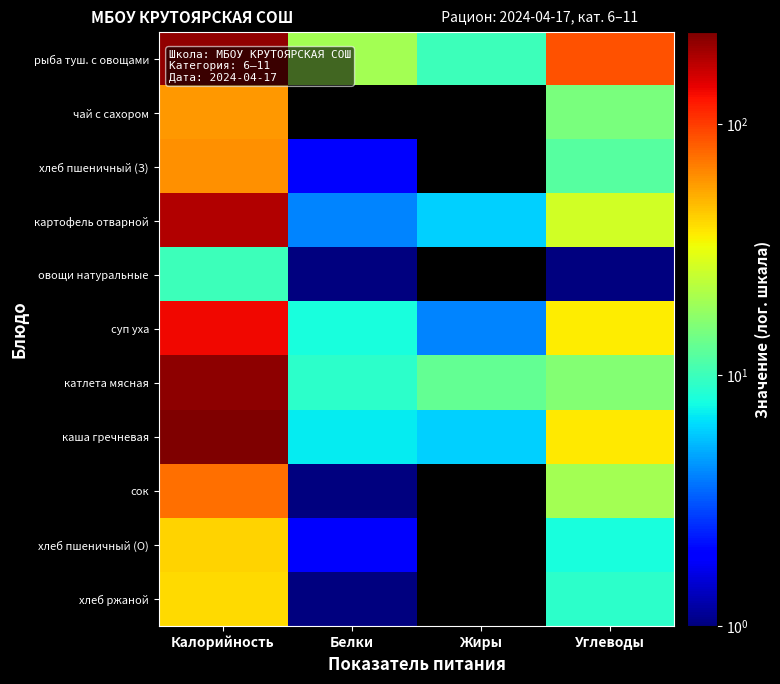

How many categories are shown in the chart?

4